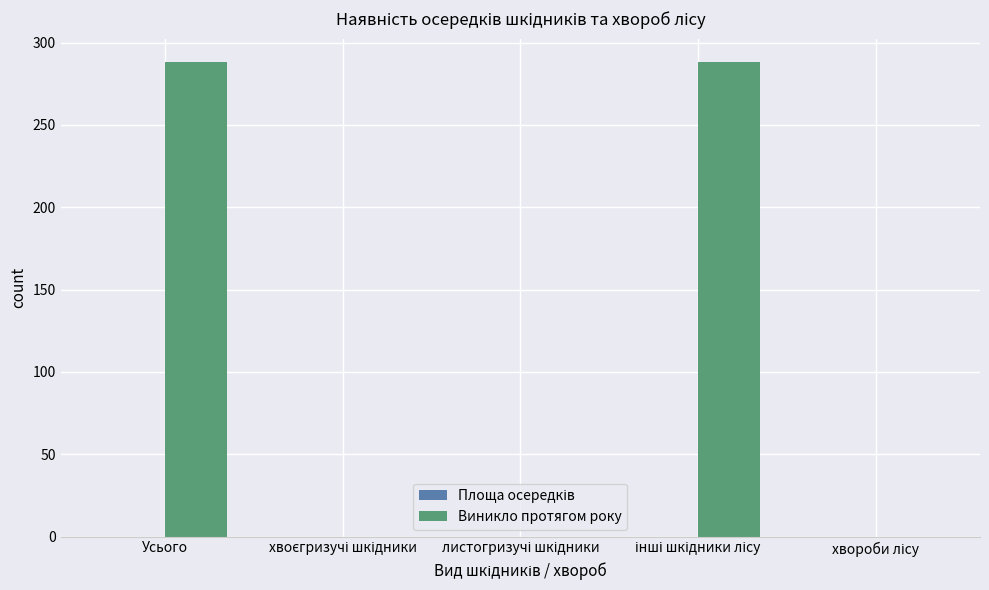

True or false: the data shows 175 at Усього.

False